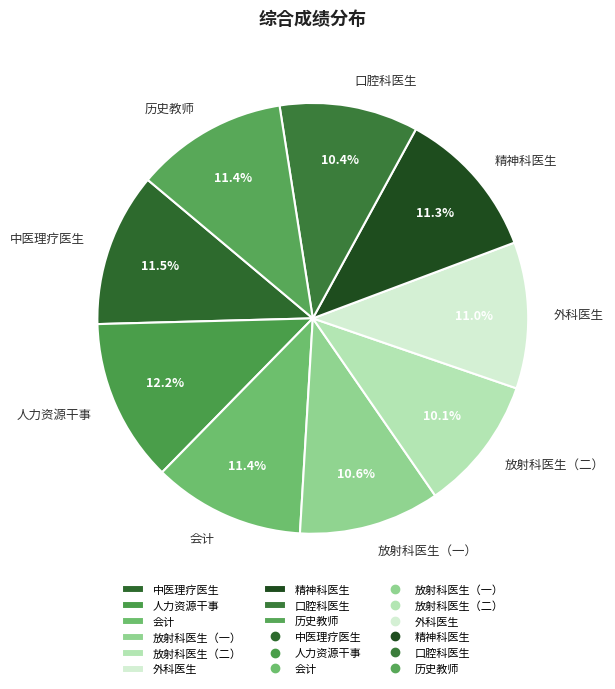

What is the largest slice in the pie chart?

人力资源干事